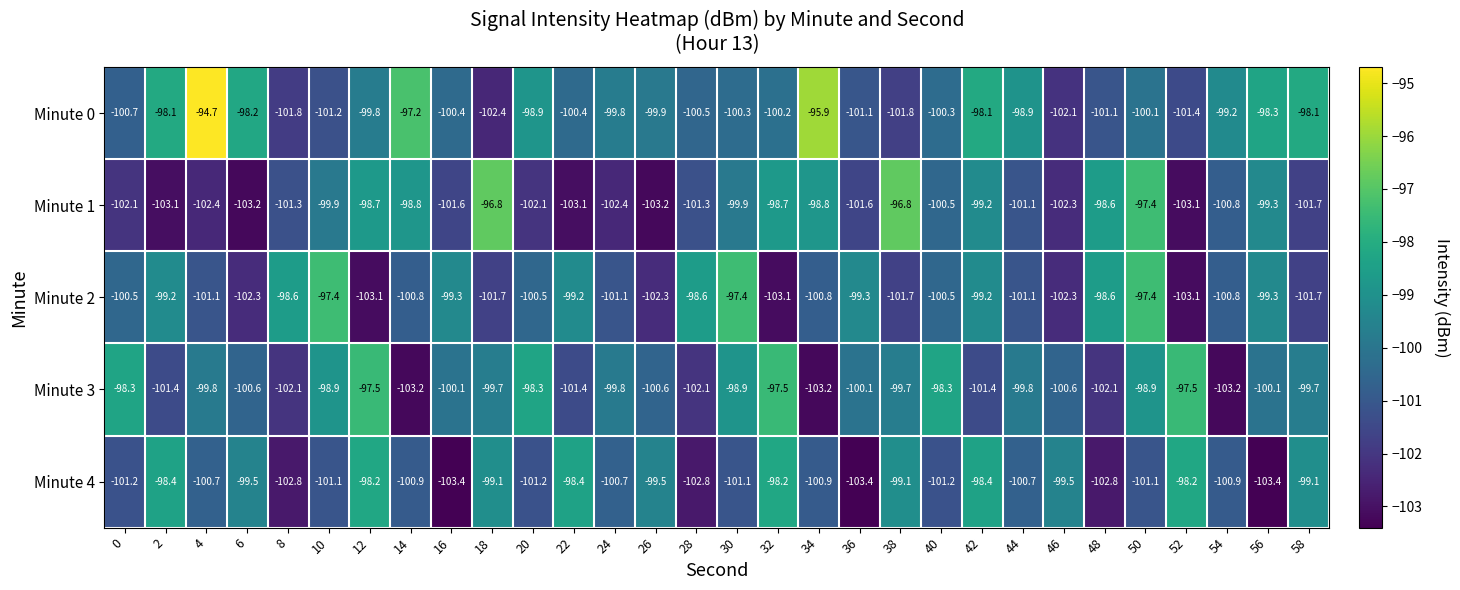

Is it true that Minute 4 equals -26.7 at 16?

False